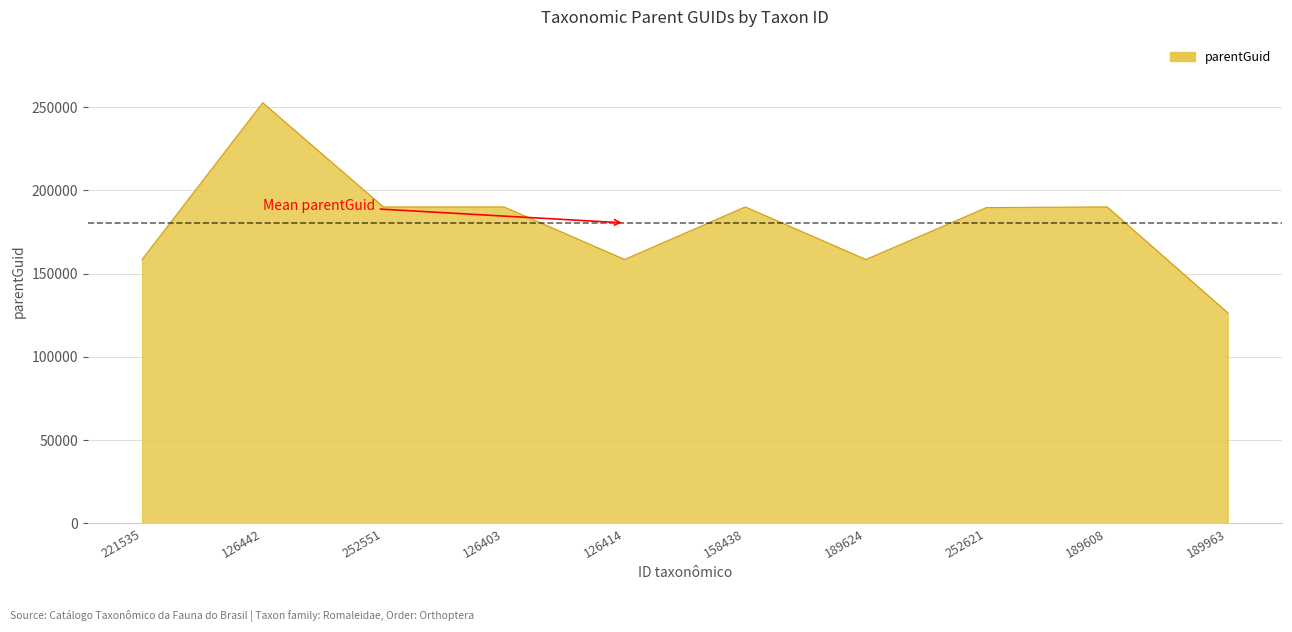

At which category does the chart reach its minimum across all series?

189963